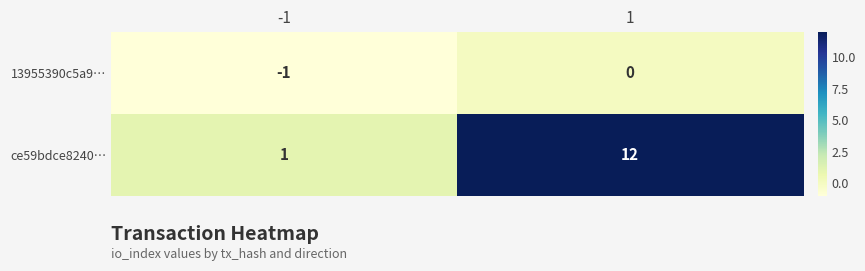

The value of 13955390c5a9… at -1 is -1. True or false?

True